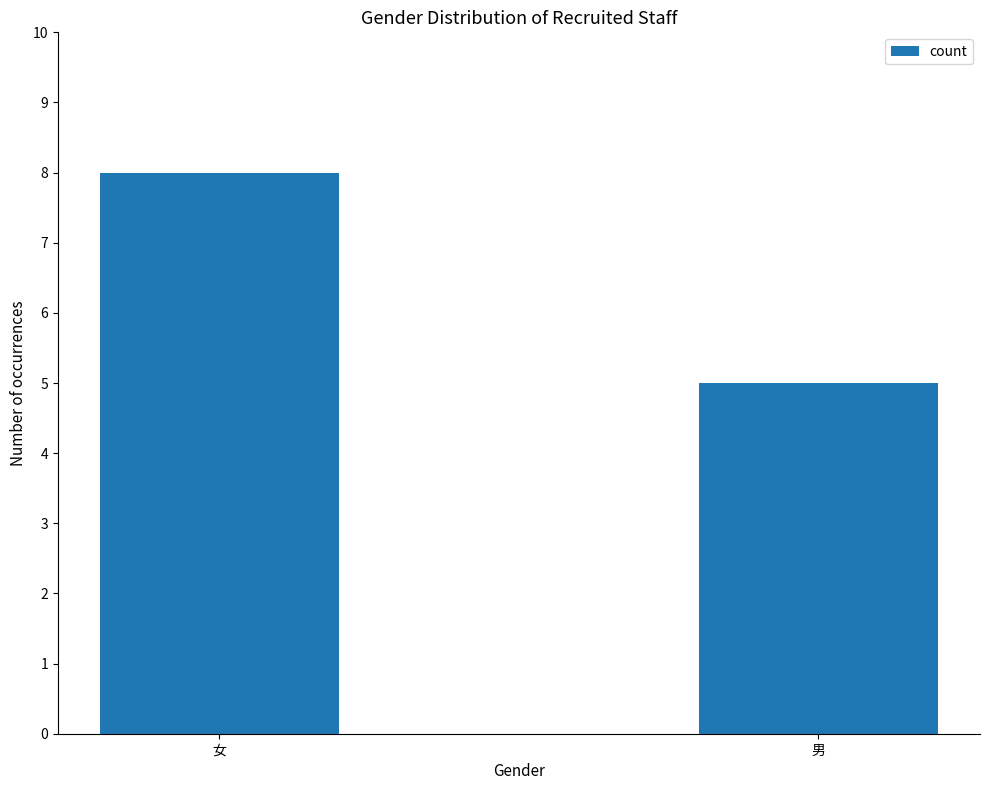

What is the sum of the values at 男 and 女?

13